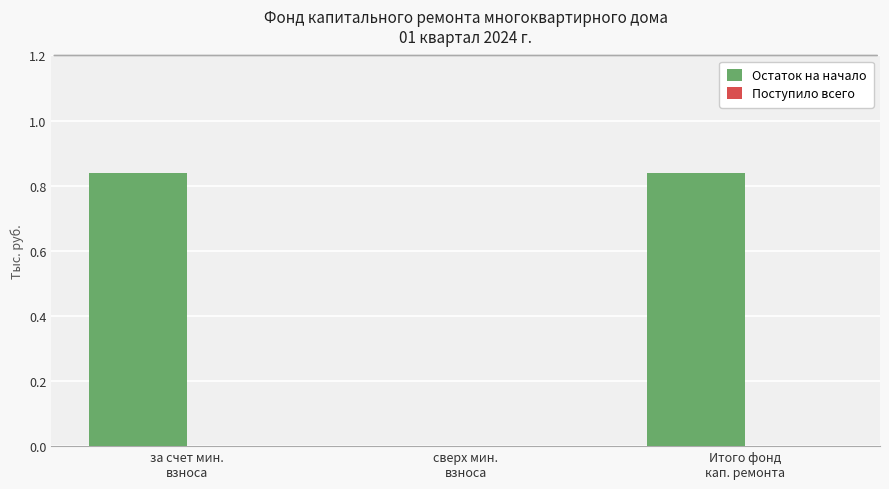

What is the sum of all values?

1.7